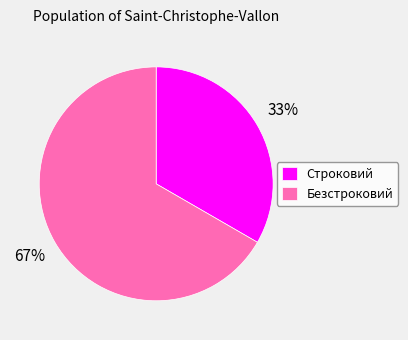

Do Строковий and Безстроковий together represent more than half of the pie?

Yes